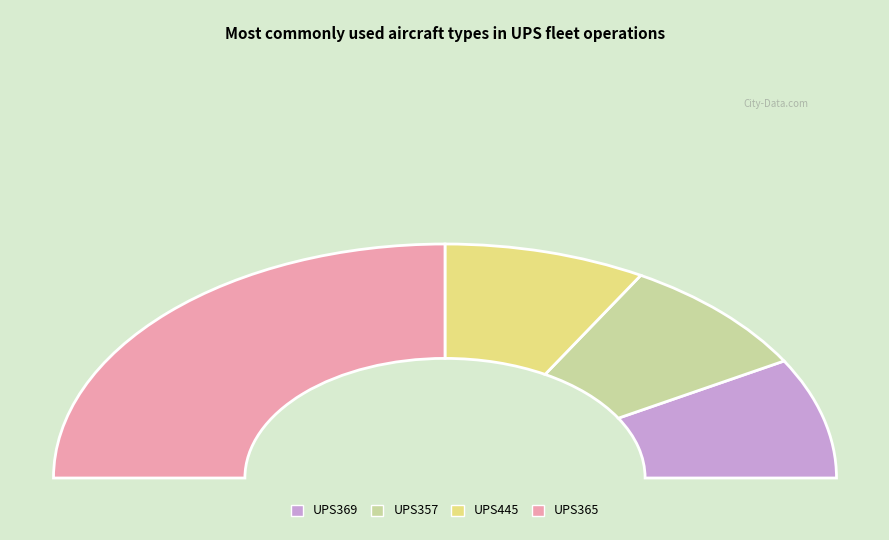

To the nearest percent, what percentage of the pie is UPS357?

17%